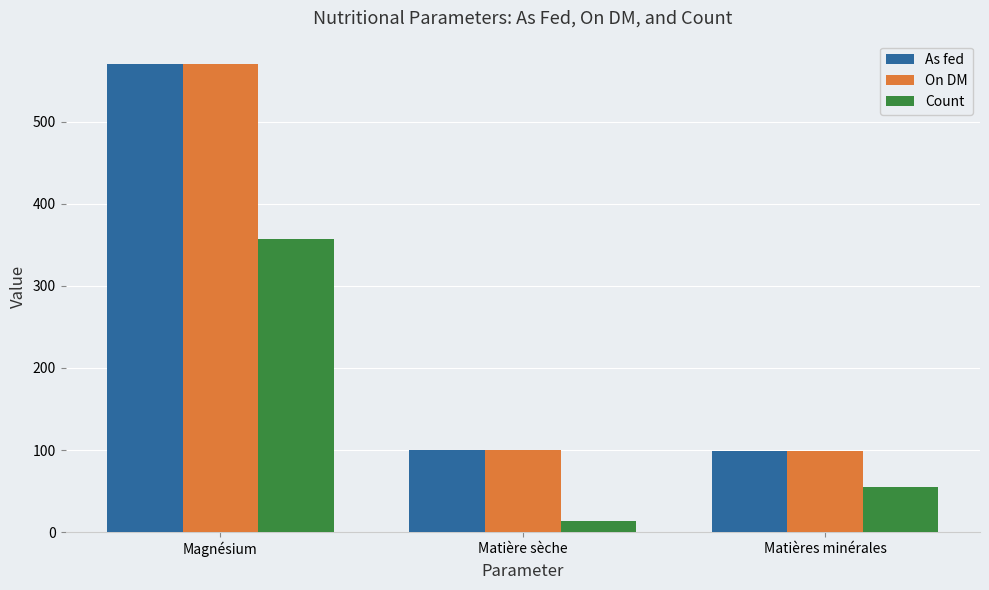

Which series changed the most between Magnésium and Matière sèche?

As fed